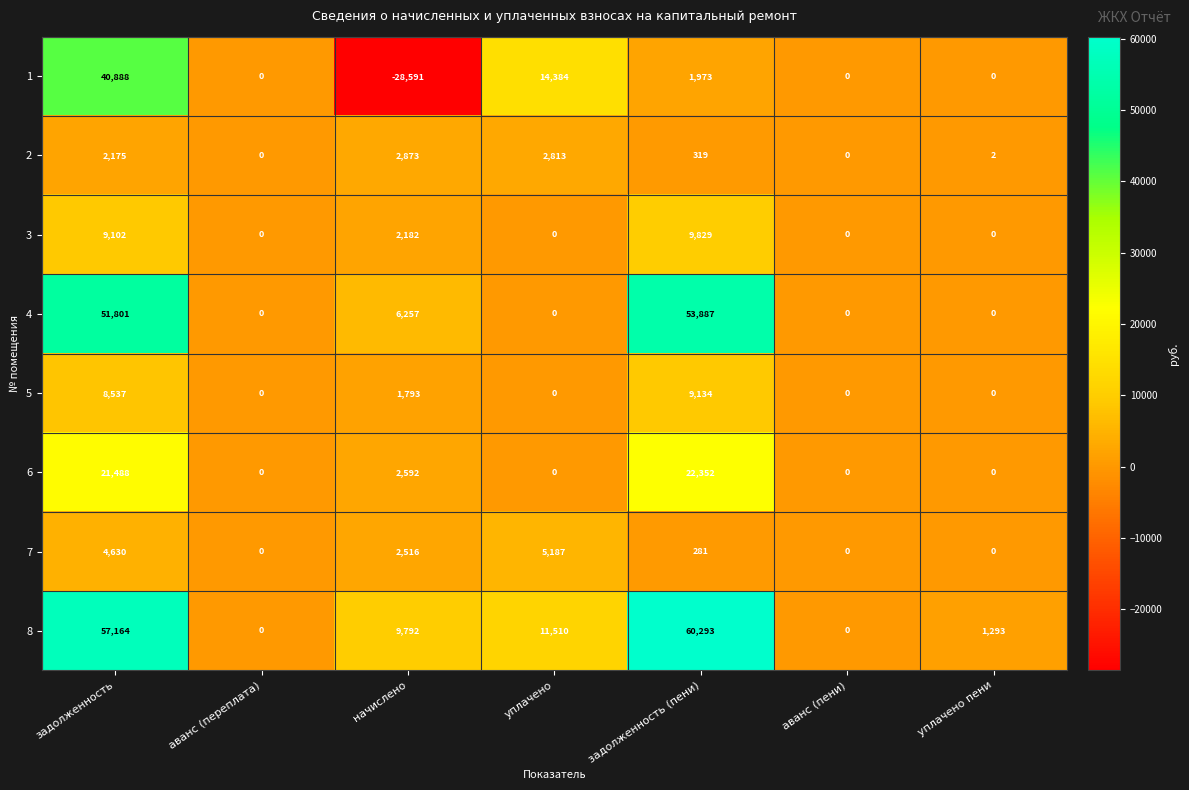

How many positive values does the 7 series have?

4